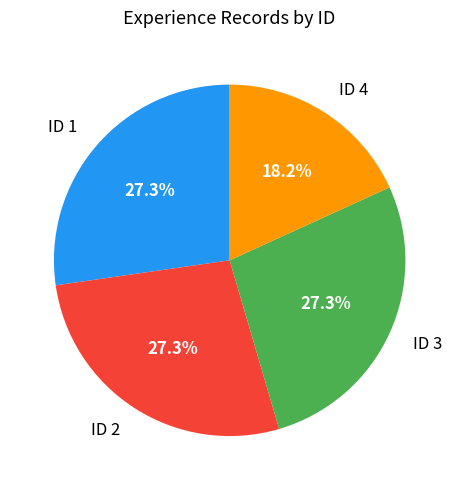

What is the ratio of the value at ID 3 to the value at ID 4?

1.5